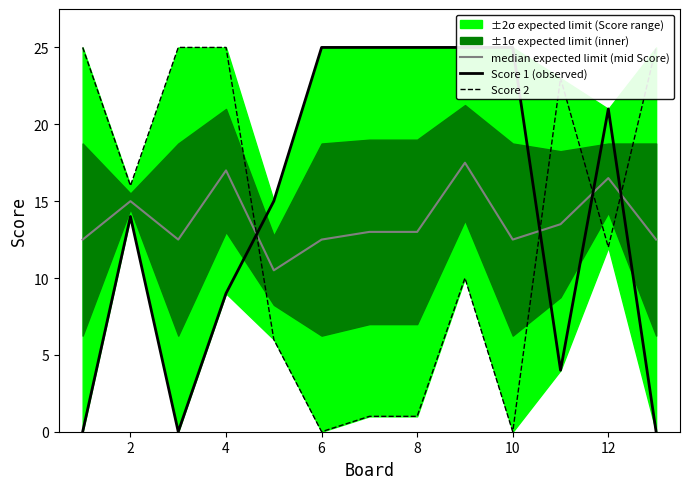

Does the chart have visible grid lines?

No